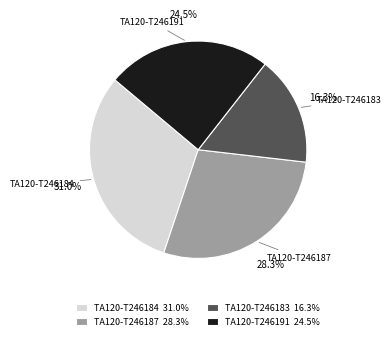

Does any single category account for the majority?

No